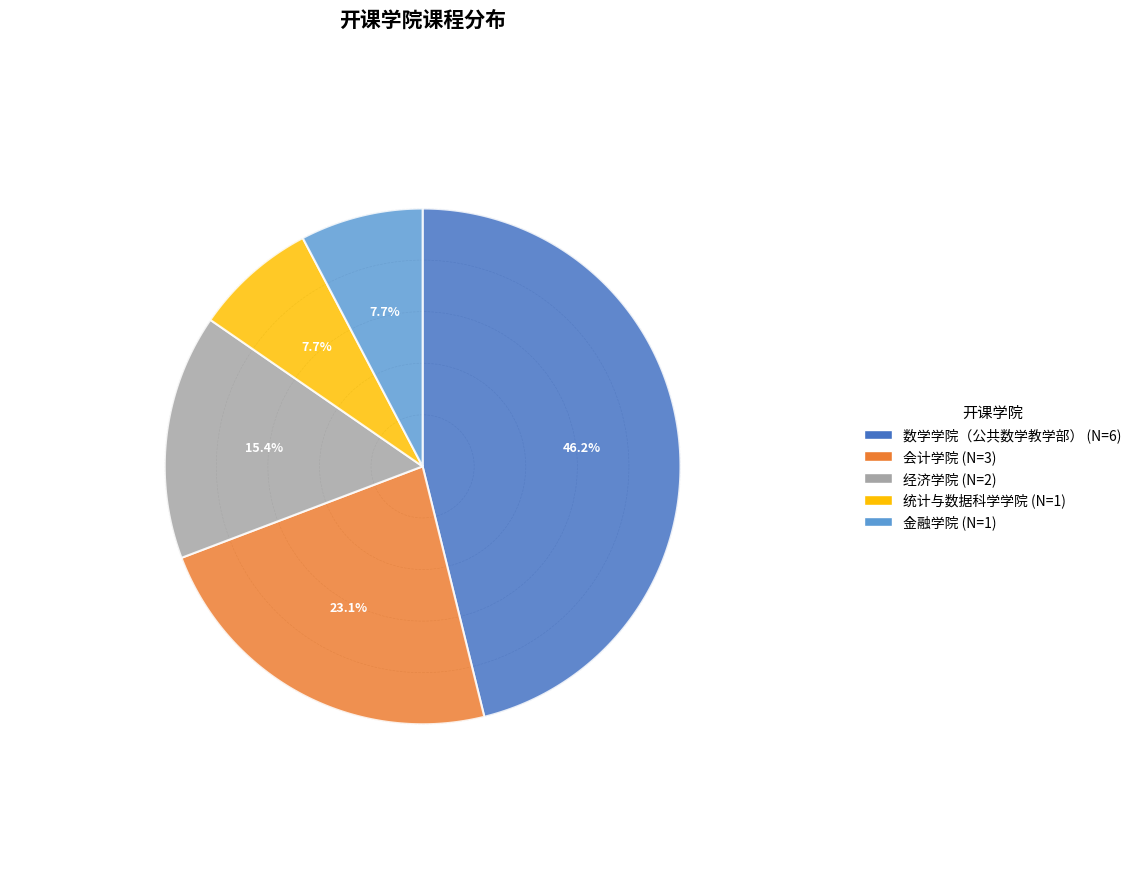

True or false: 金融学院 accounts for 16% of the total.

False